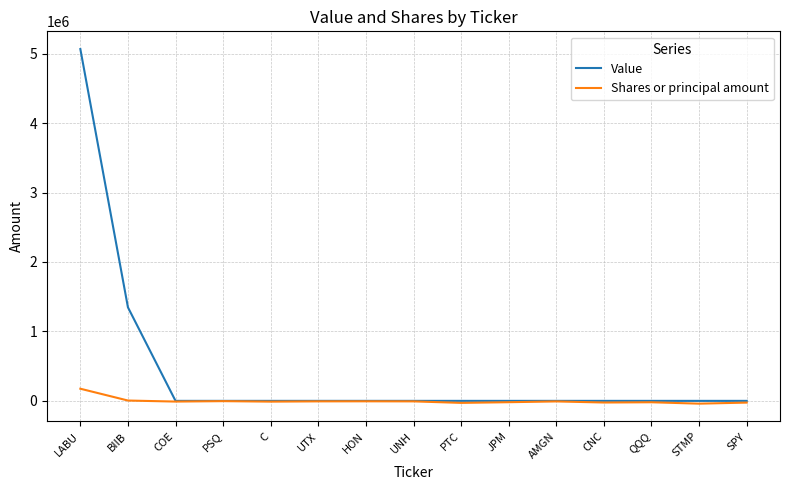

What is the sum of all Shares or principal amount values?

-30425